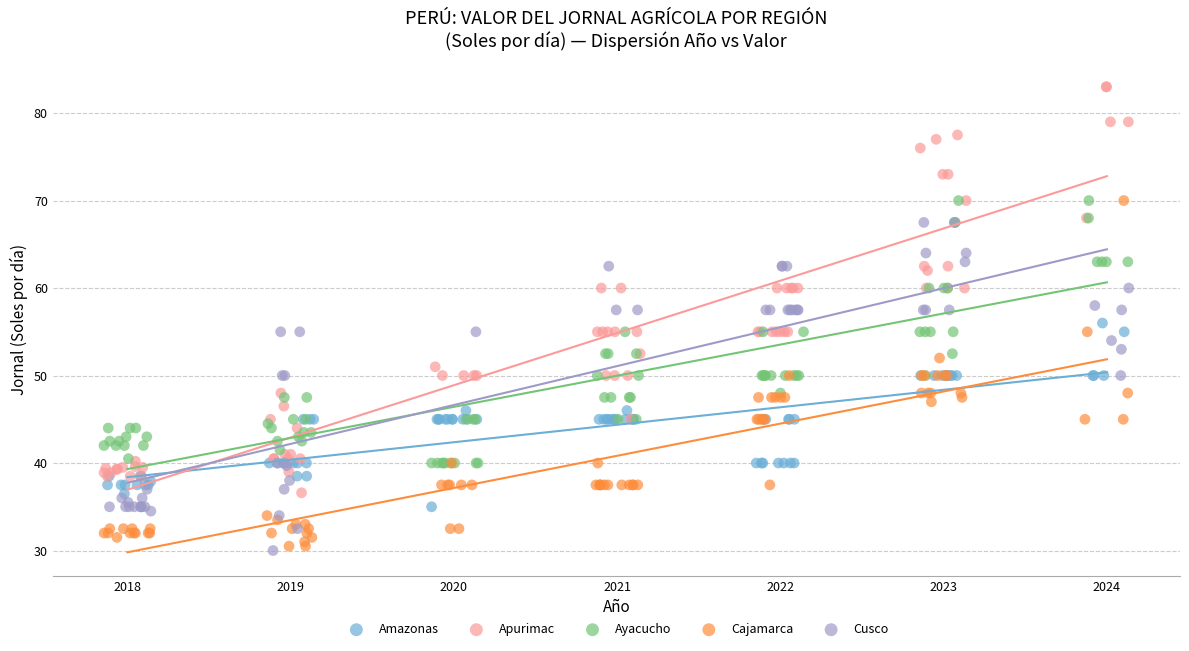

Which series contains the lowest Y value?

Cusco